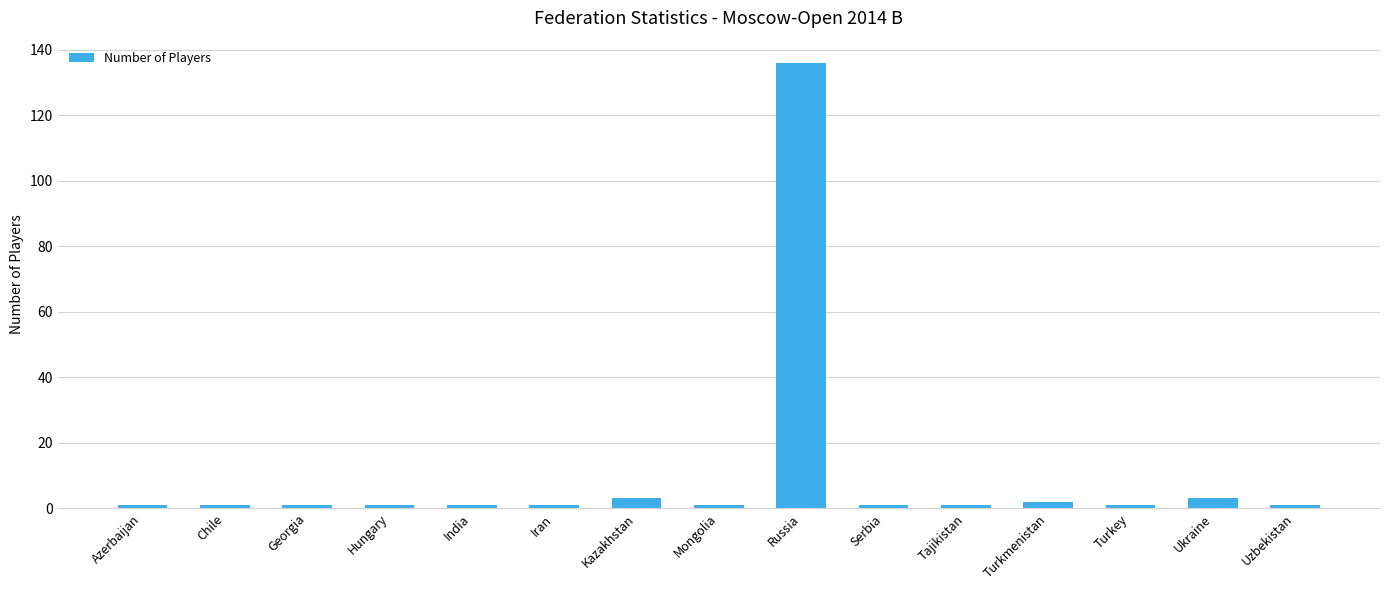

What is the label of the 14th bar from the right?

Chile